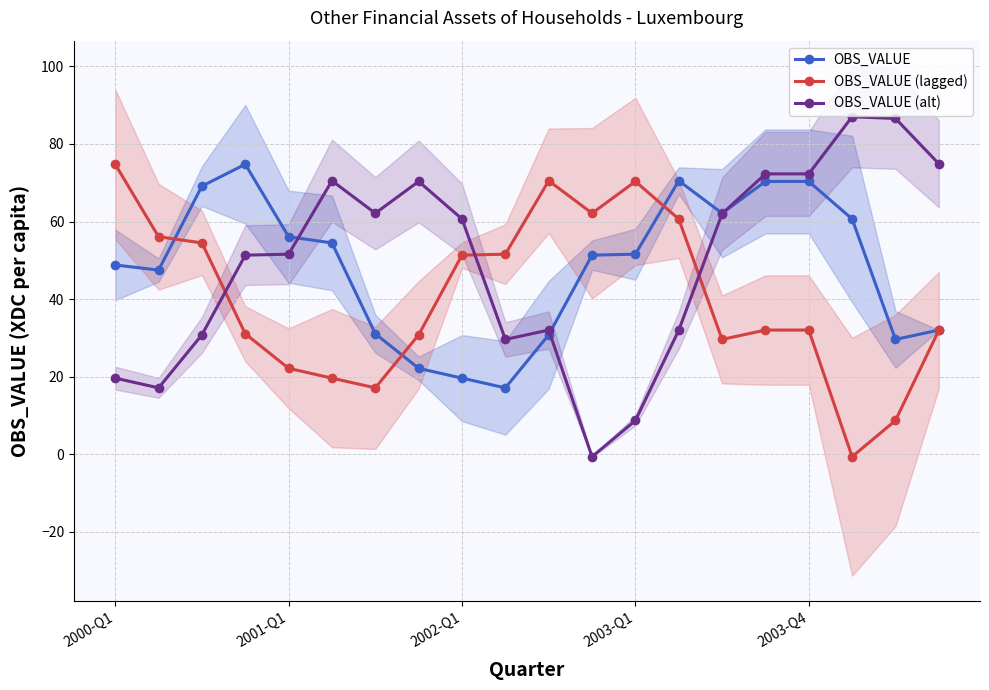

Reading left to right, what are all the values shown in this chart?

OBS_VALUE: 48.8	47.5	69.1	74.8	56.1	54.5	31.1	22.1	19.6	17.1	30.8	51.3	51.6	70.5	62.1	70.3	70.3	60.7	29.6	32.0
OBS_VALUE (lagged): 74.8	56.1	54.5	31.1	22.1	19.6	17.1	30.8	51.3	51.6	70.5	62.1	70.3	60.7	29.6	32.0	32.0	-0.7	8.7	32.0
OBS_VALUE (alt): 19.6	17.1	30.8	51.3	51.6	70.5	62.1	70.3	60.7	29.6	32.0	-0.7	8.7	32.0	62.0	72.3	72.3	87.0	86.6	74.9